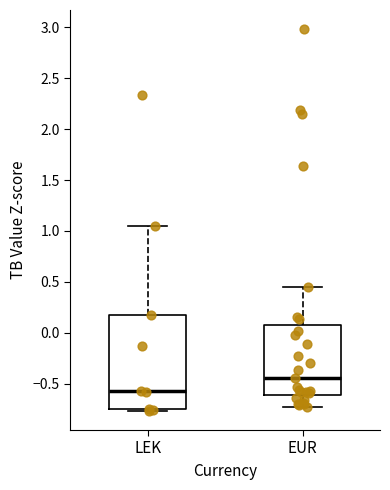

Which box's median line is the highest?

EUR